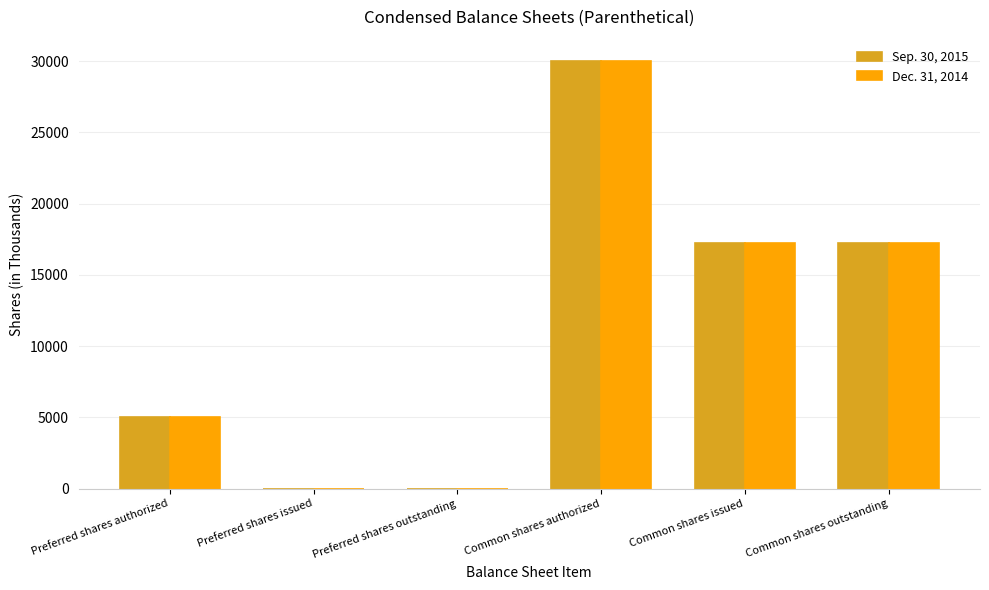

Does the chart contain stacked bars?

No